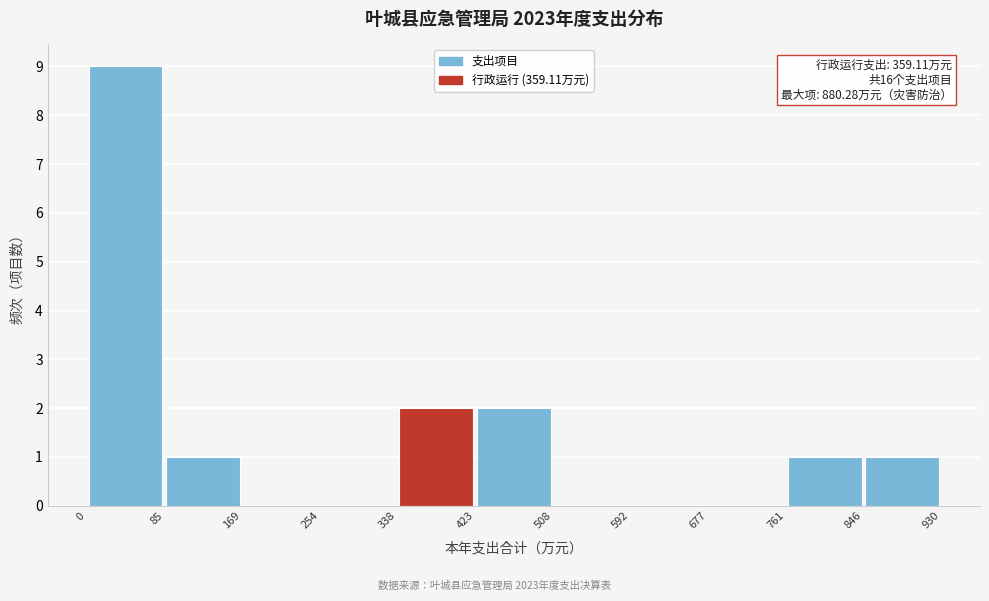

Which range on the x-axis has the tallest bar?

0 to 85